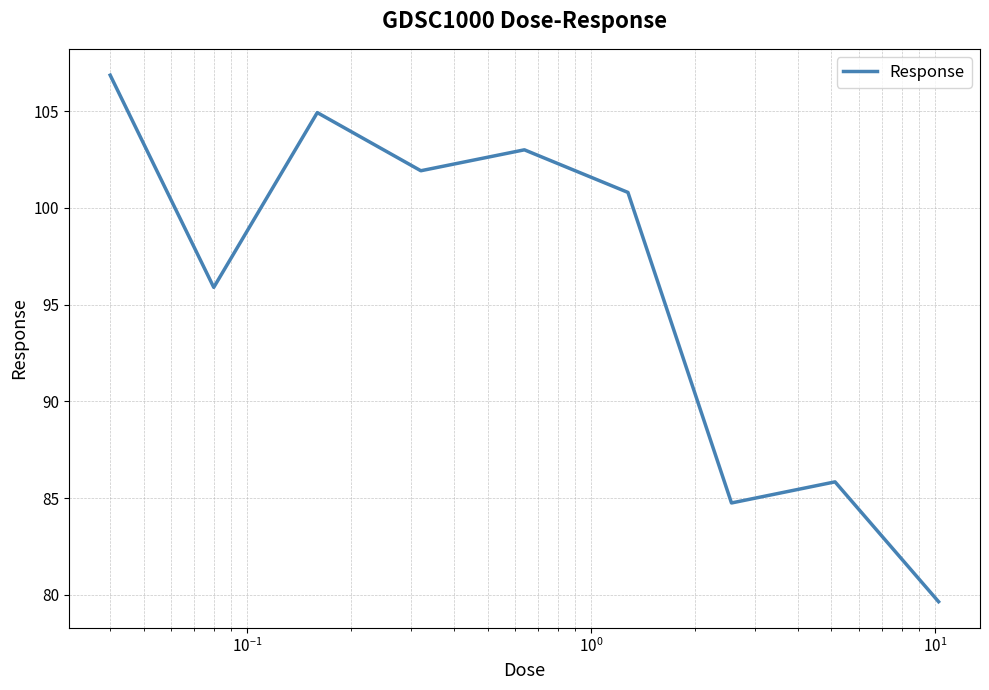

What is the minimum value shown in the chart?

79.6